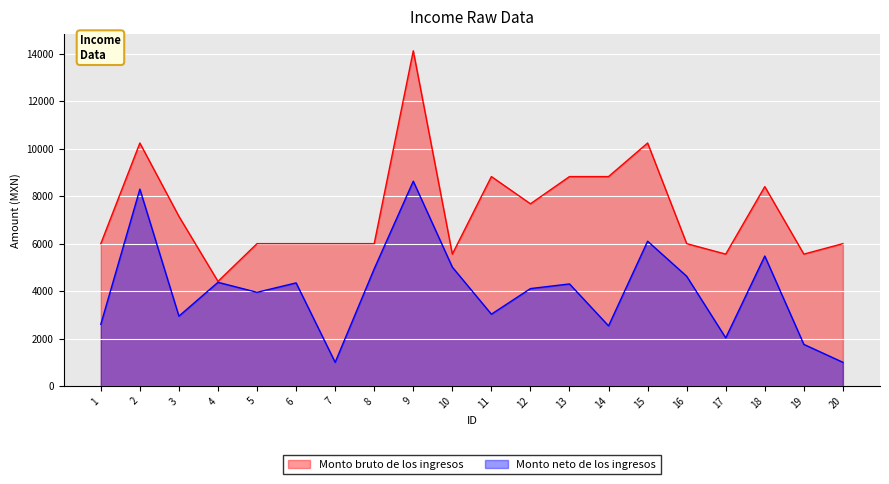

What is the difference between the Monto bruto de los ingresos values at 15 and 3?

3090.2